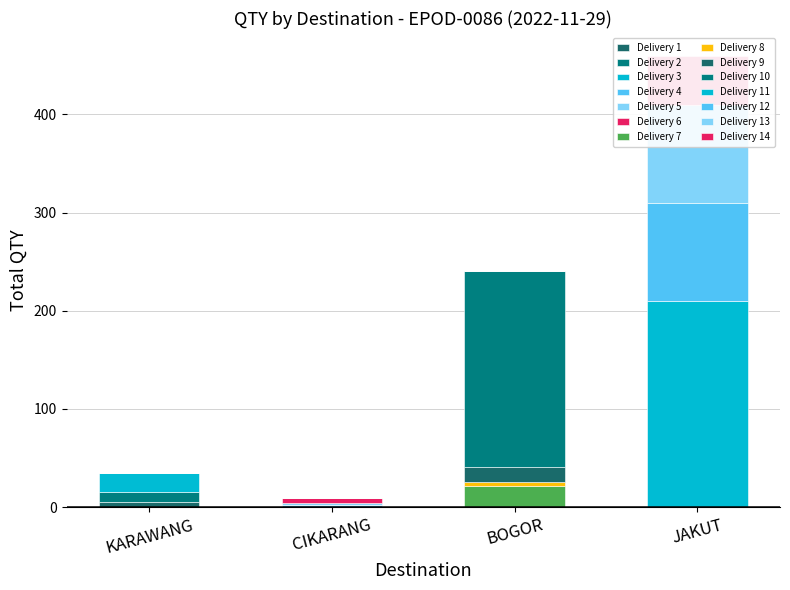

At how many categories does at least one series exceed 112?

2